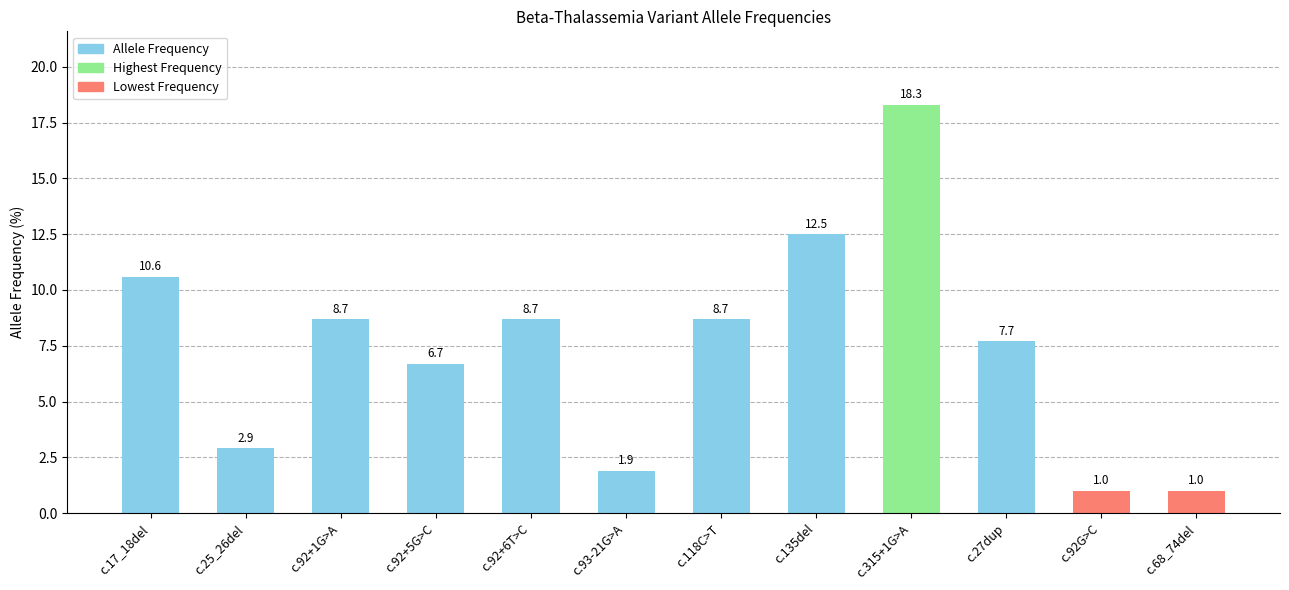

At which category does the chart reach its peak across all series?

c.315+1G>A